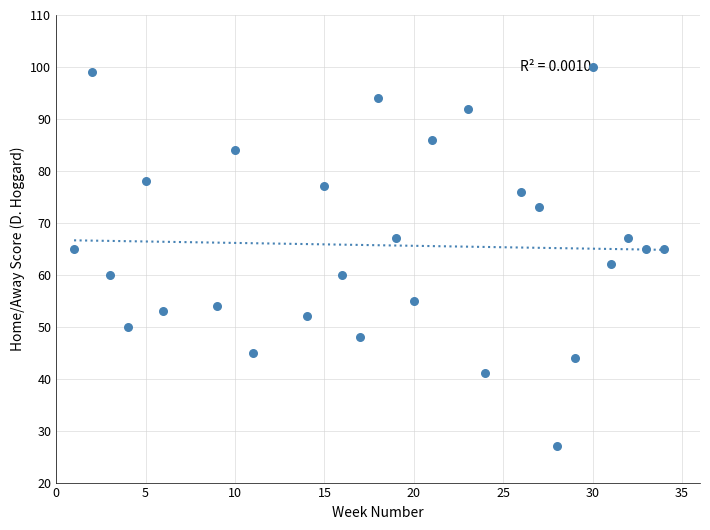

What is the range of Y values (max minus min)?

73